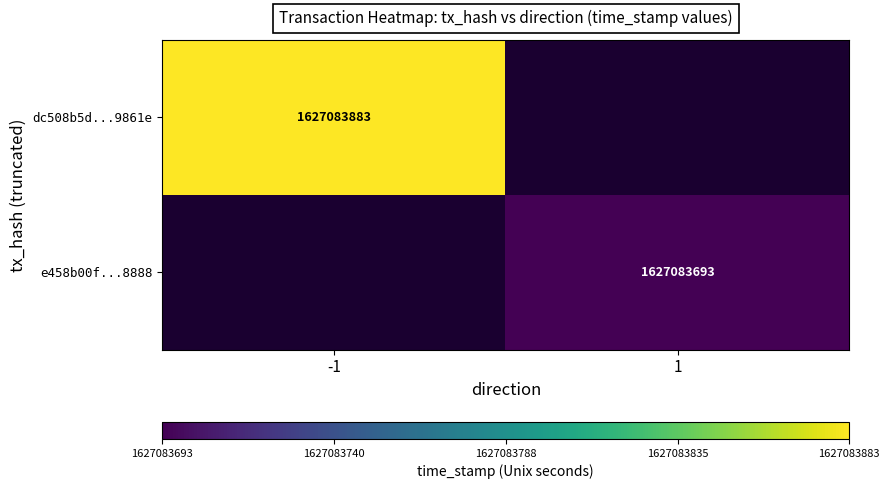

True or false: dc508b5d...9861e has a value of 2391644545 at -1.

False